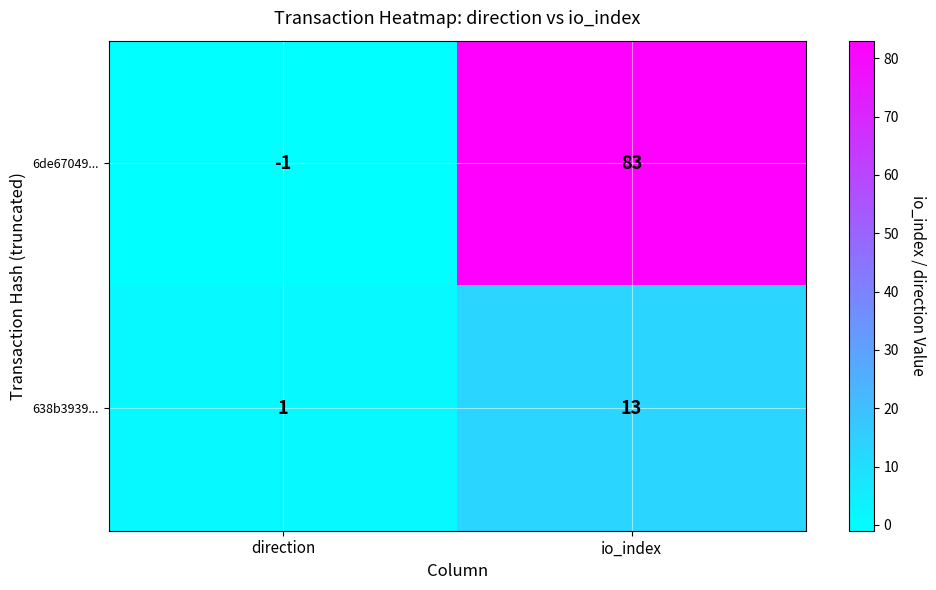

List the series in order of their peak value, lowest first.

638b3939..., 6de67049...